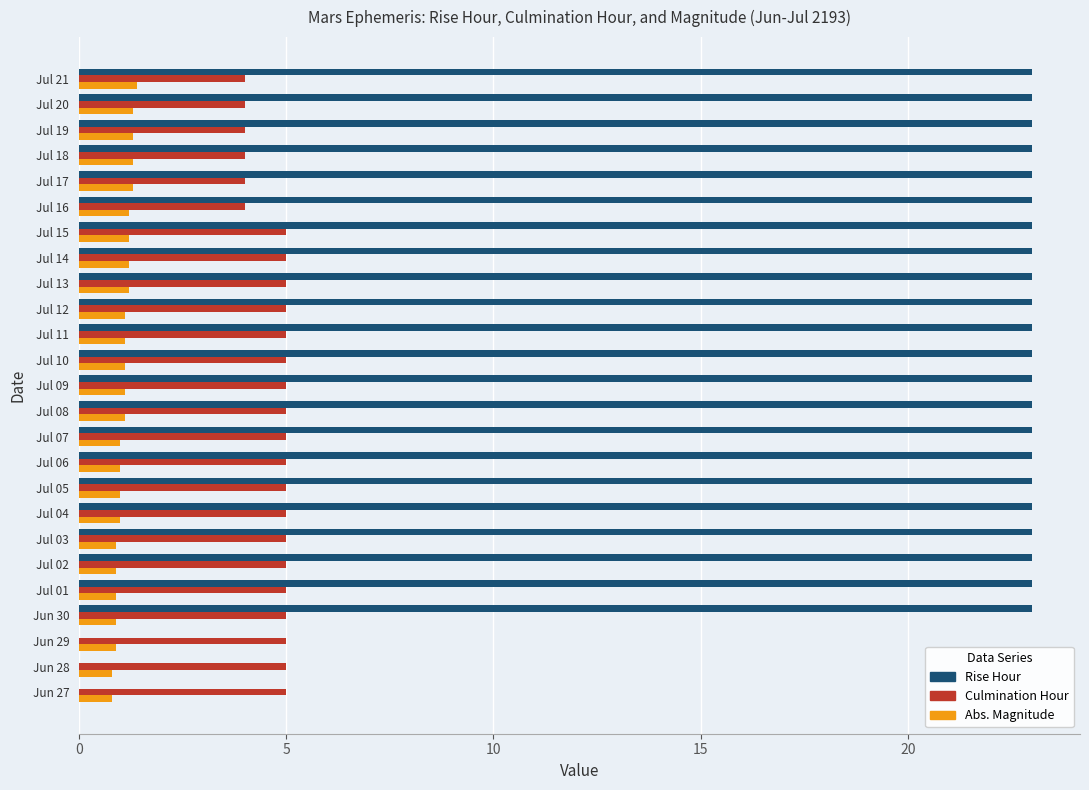

True or false: Abs. Magnitude has a value of 1.2 at Jul 15.

True